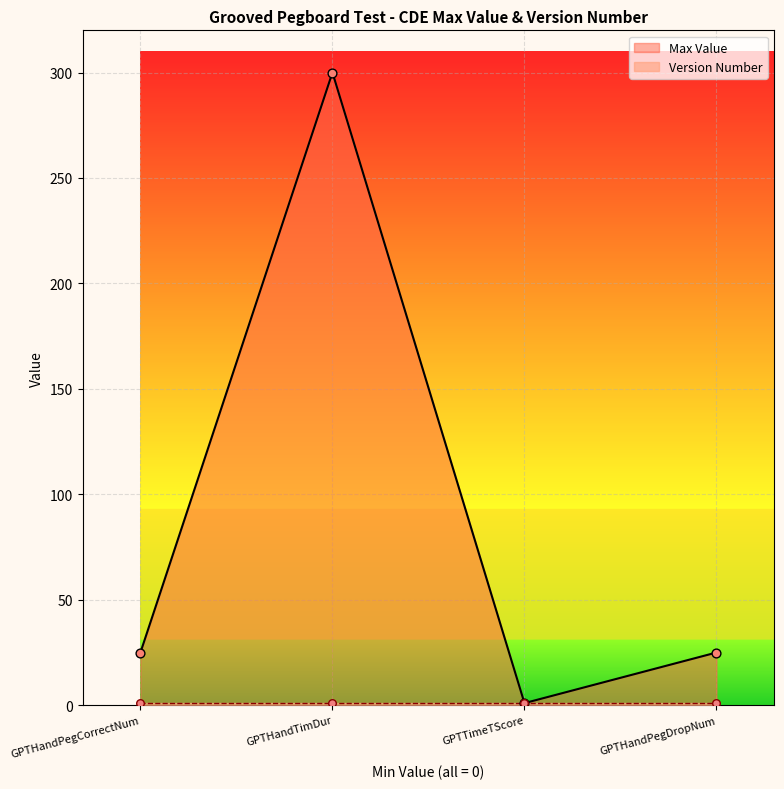

What is the change in value from GPTTimeTScore to GPTHandPegDropNum?

+24